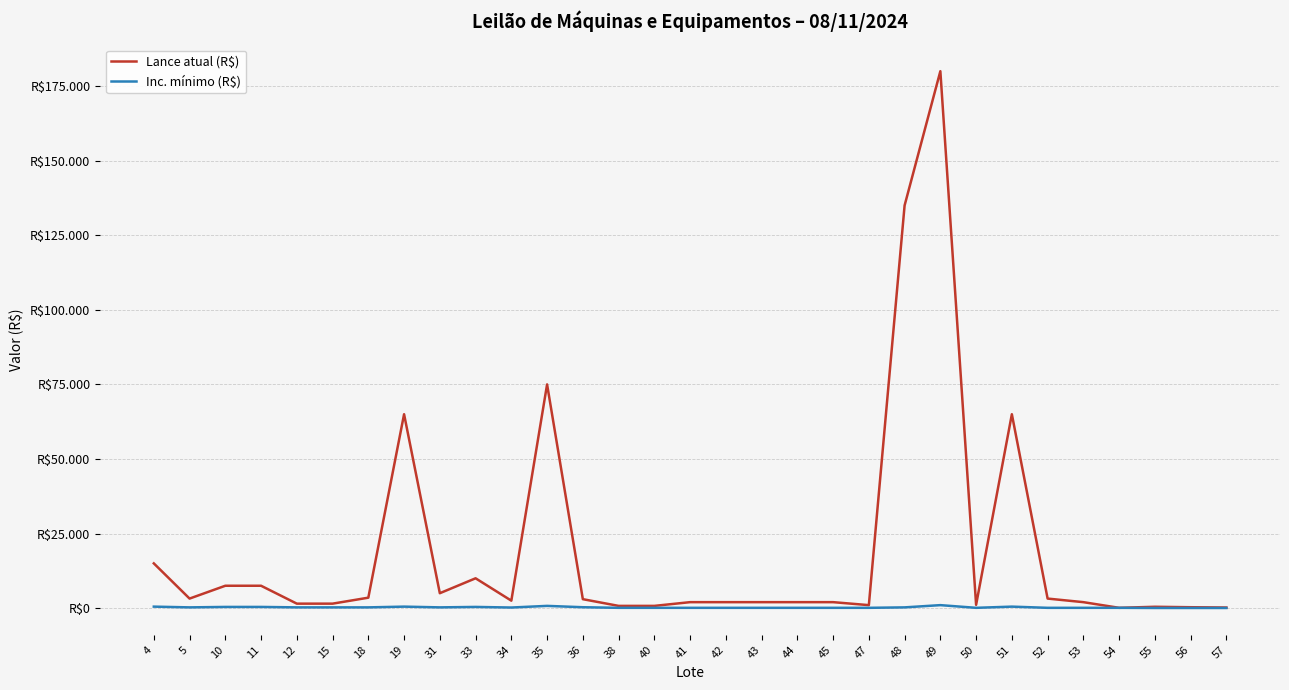

Is the value of Lance atual (R$) at 44 greater than the value of Inc. mínimo (R$) at 50?

Yes